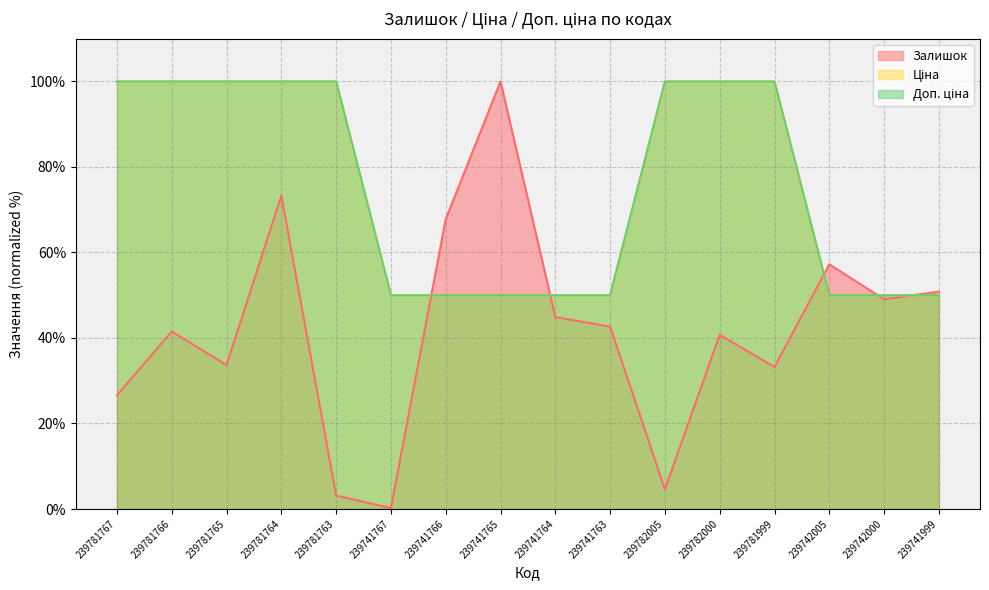

List the labels in order of Залишок value, smallest first.

239741767, 239781763, 239782005, 239781767, 239781999, 239781765, 239782000, 239781766, 239741763, 239741764, 239742000, 239741999, 239742005, 239741766, 239781764, 239741765